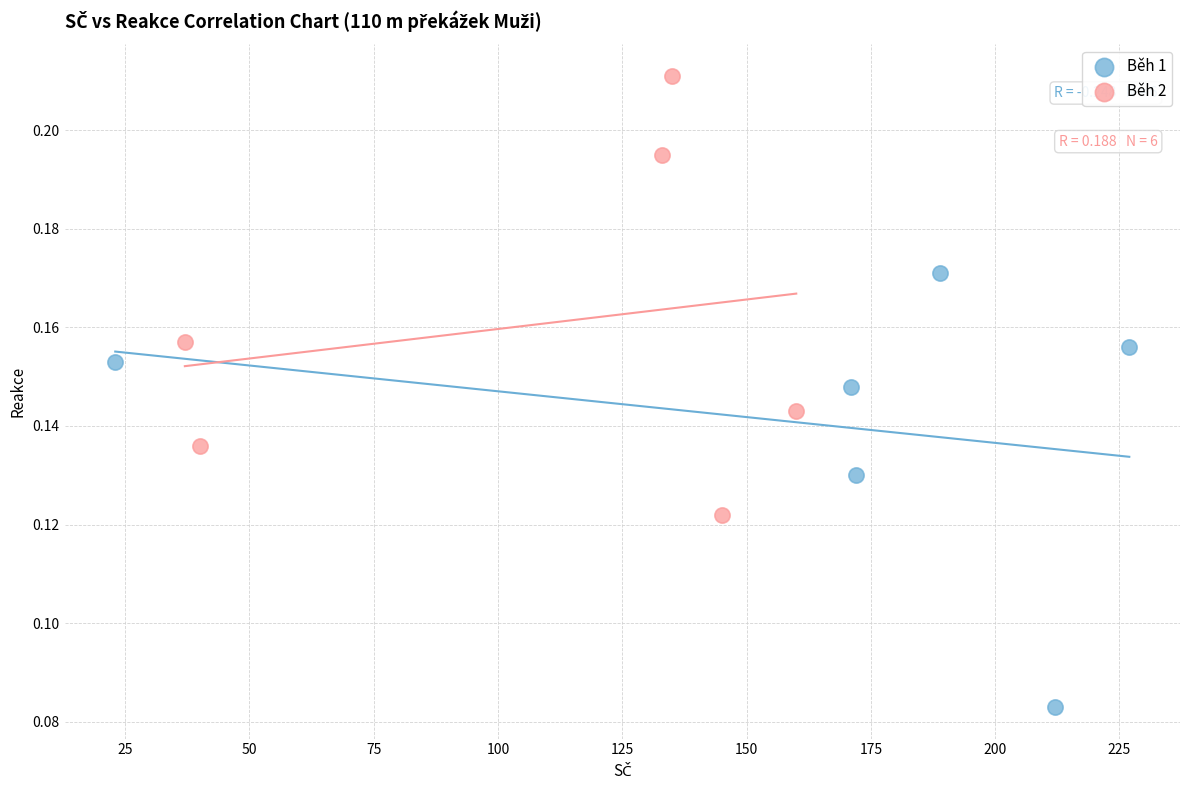

Which series contains the lowest Y value?

Běh 1